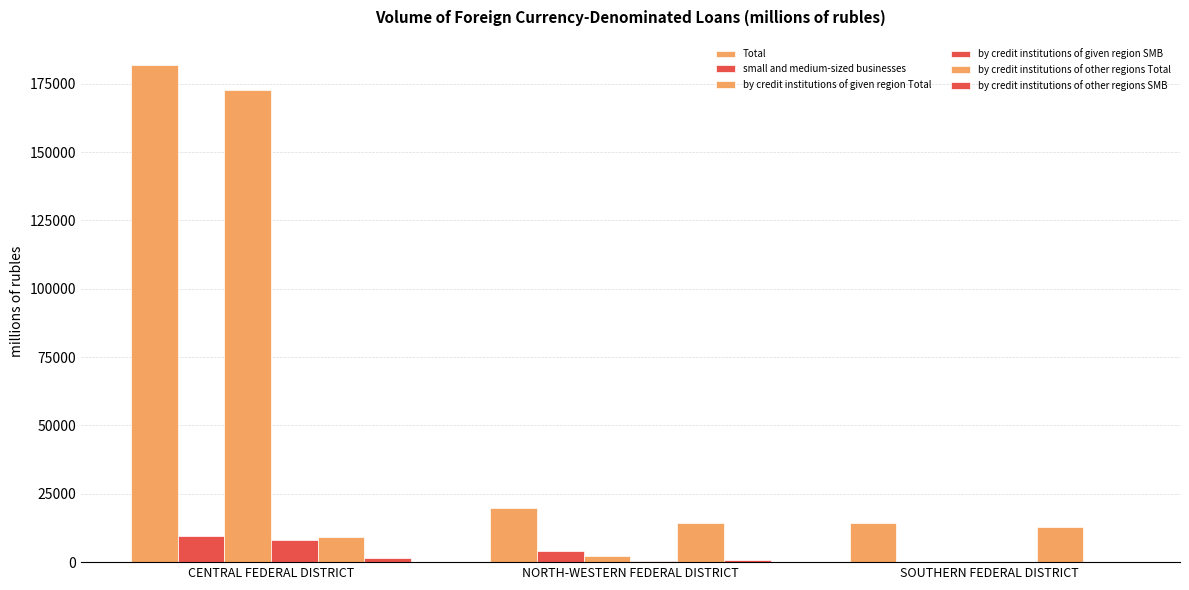

At which label does by credit institutions of other regions Total first exceed 12727?

NORTH-WESTERN FEDERAL DISTRICT